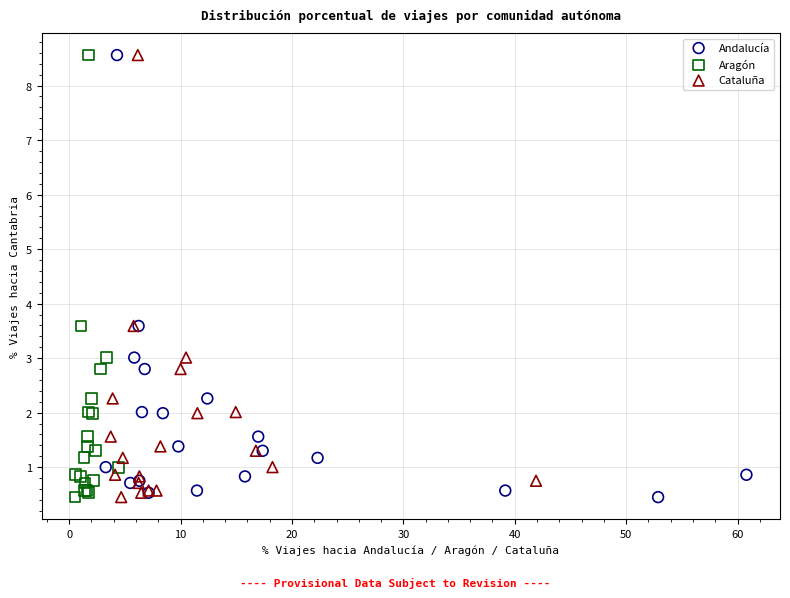

What are all the series names shown in the legend?

Andalucía, Aragón, Cataluña